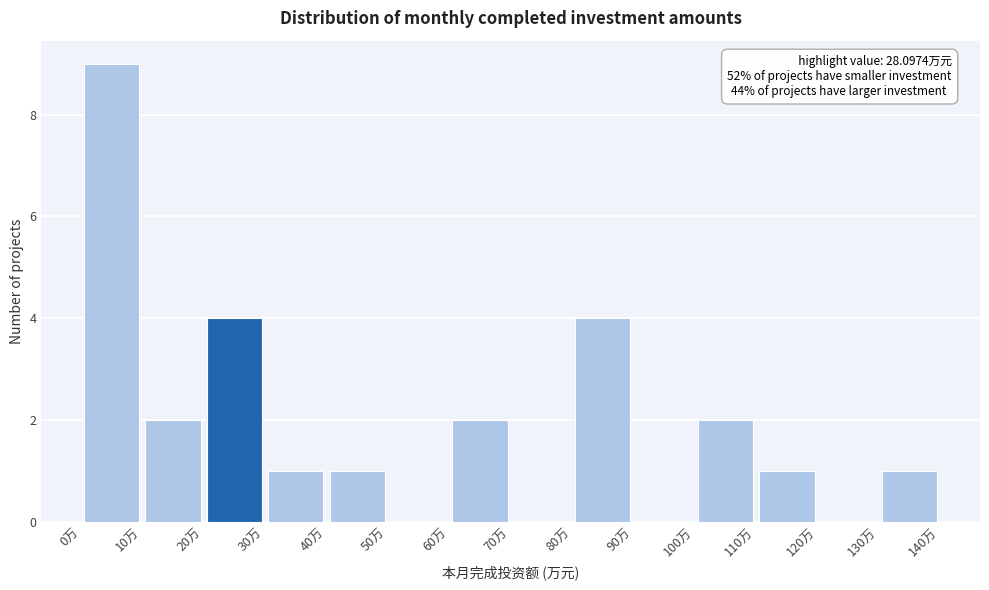

Which range on the x-axis has the tallest bar?

0 to 10